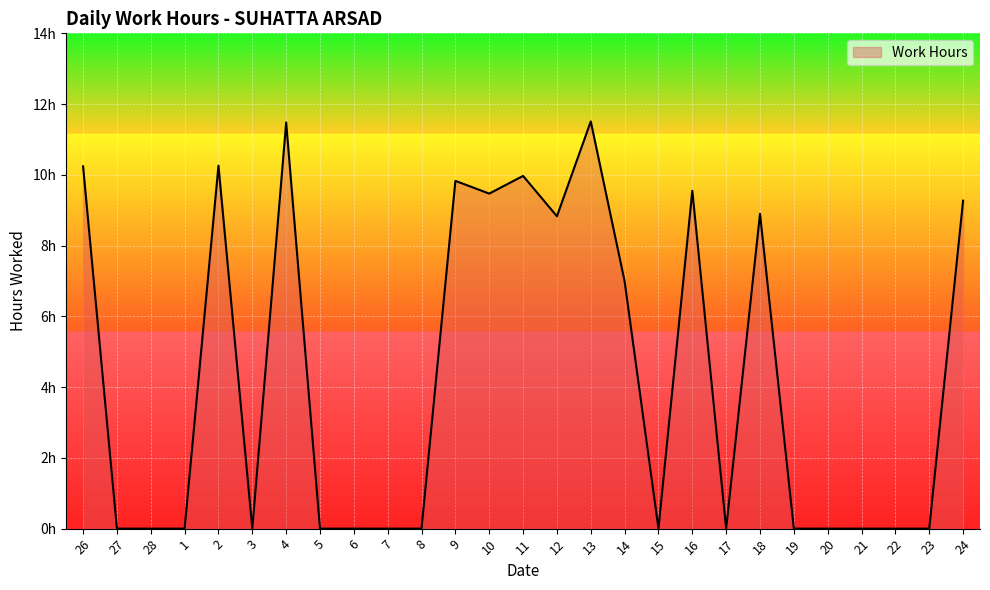

Does the chart have visible grid lines?

Yes